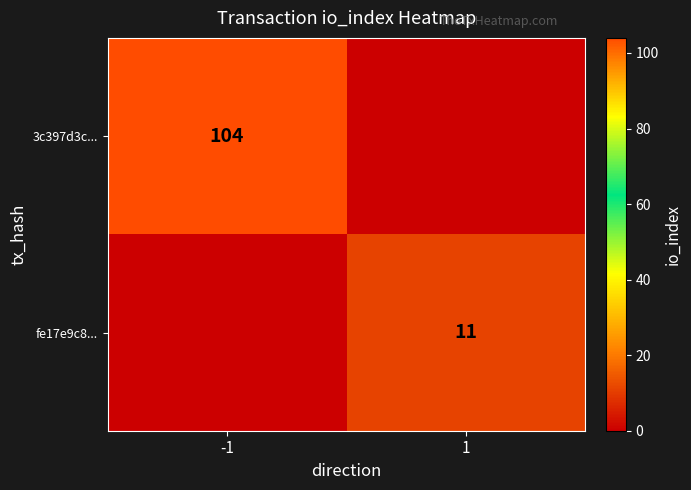

The value of 3c397d3c... at -1 is 148. True or false?

False